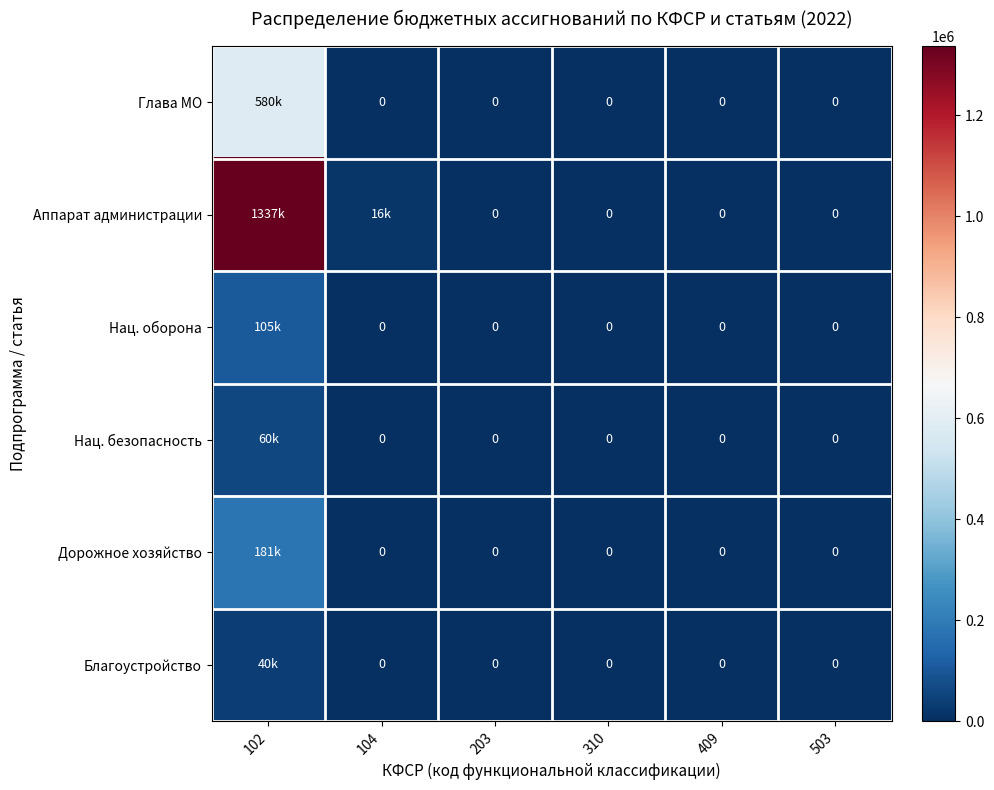

Rank the series at 310 from highest to lowest value.

Глава МО, Аппарат администрации, Нац. оборона, Нац. безопасность, Дорожное хозяйство, Благоустройство